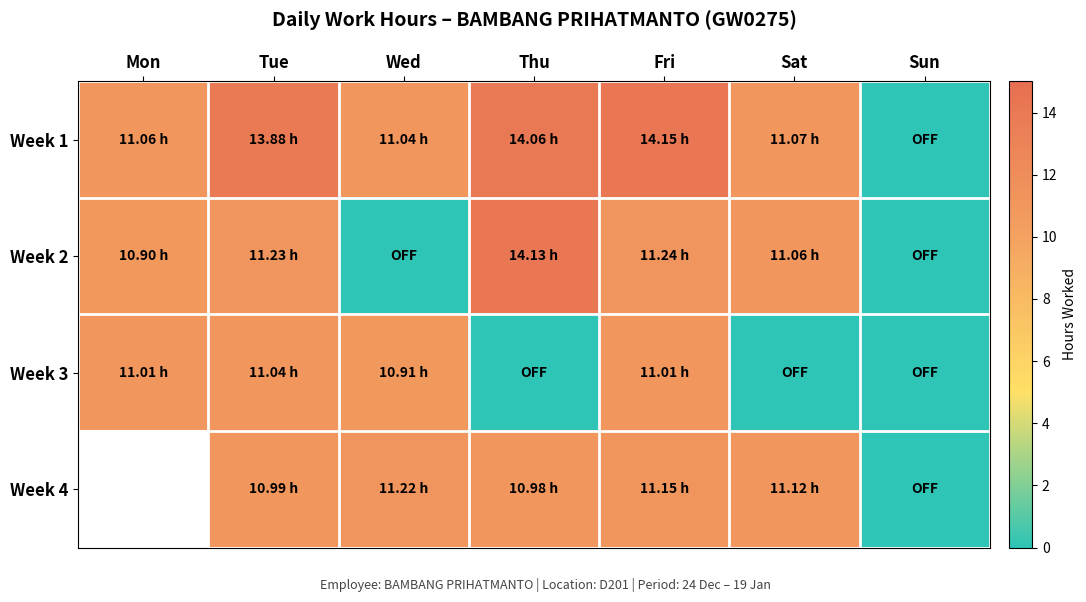

What is the difference between the maximum and second lowest values in the Week 2 series?

14.1